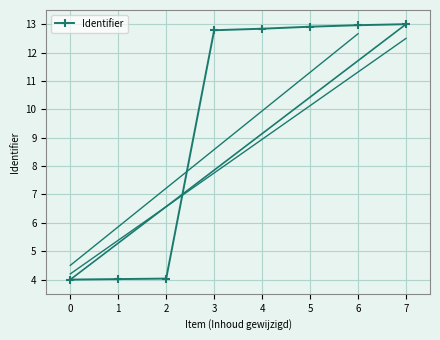

Which has a higher value, 5 or 1?

5